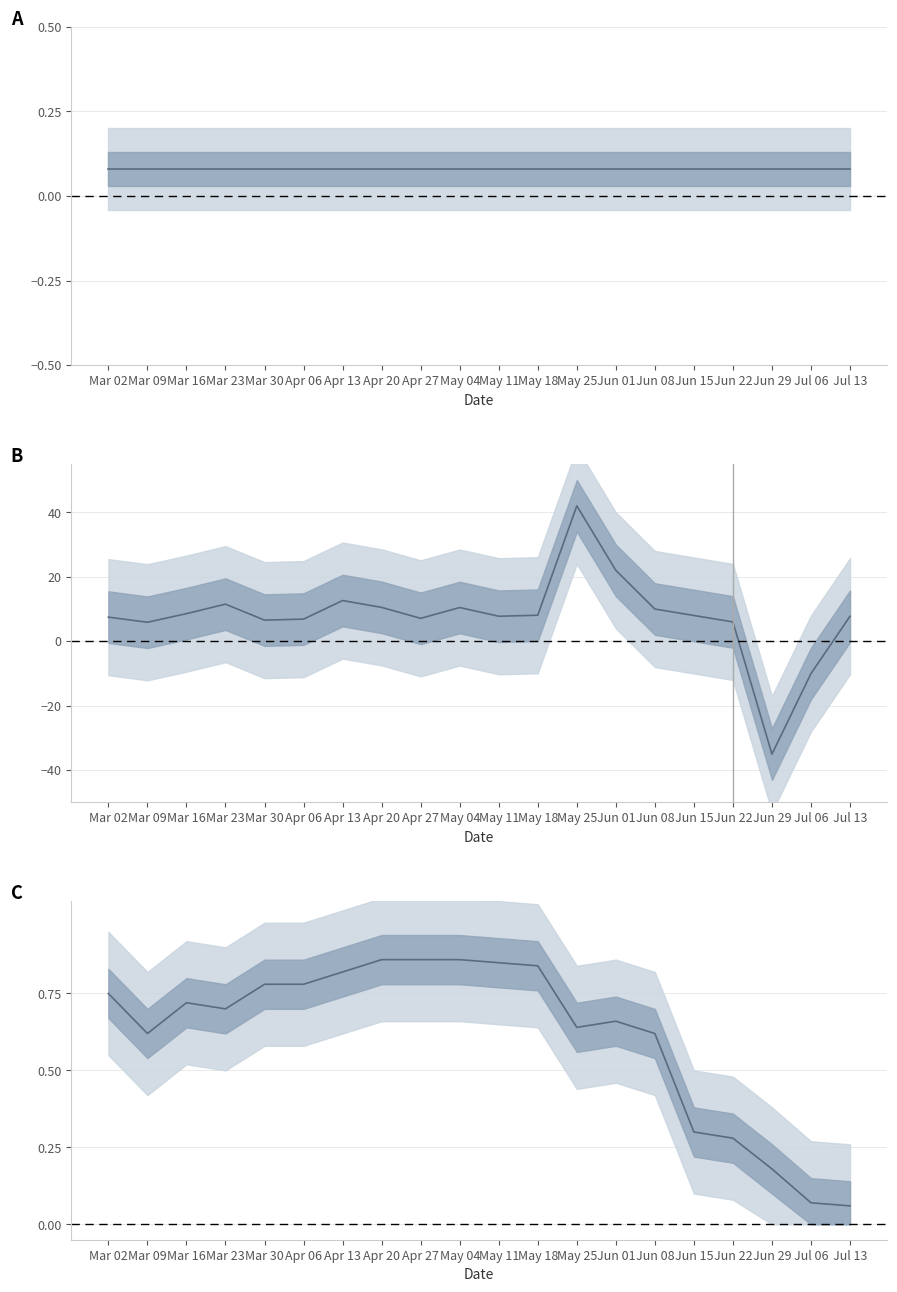

How many values in the Emiteeritud väärtpabereid series exceed 8?

9